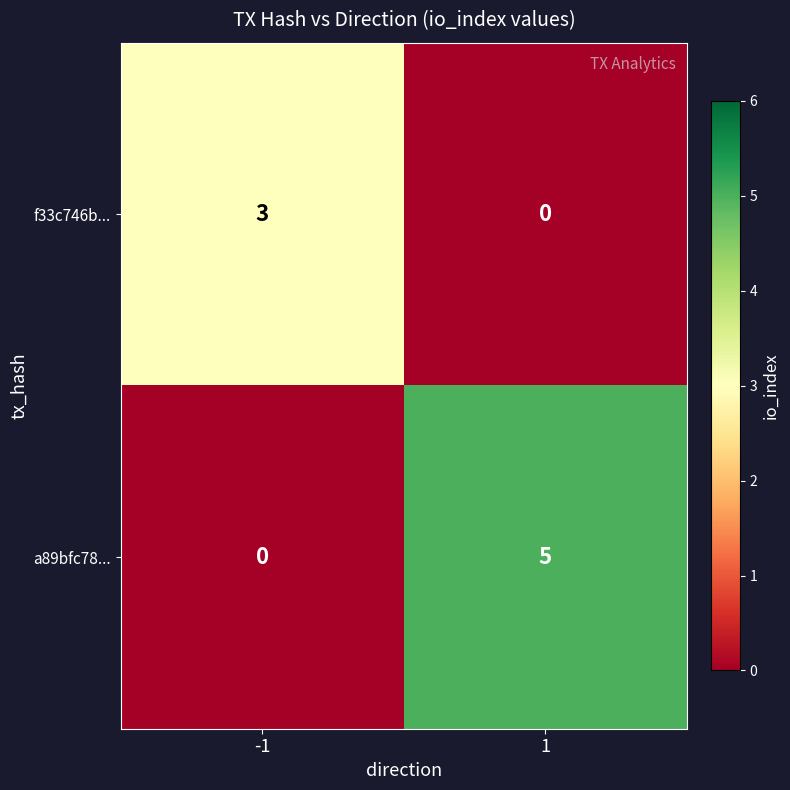

What value does the f33c746b... series have at -1?

3